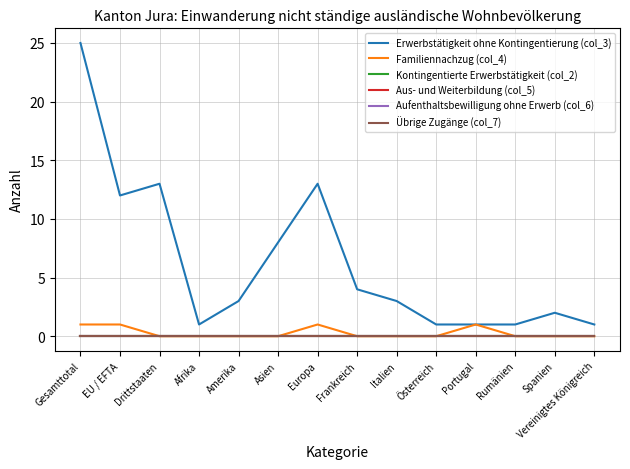

At how many categories does at least one series exceed 3?

6